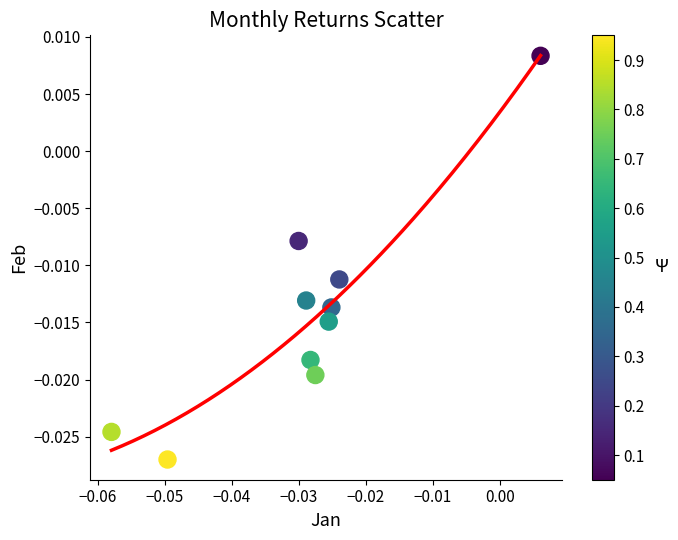

How many points are shown in the scatter plot?

10